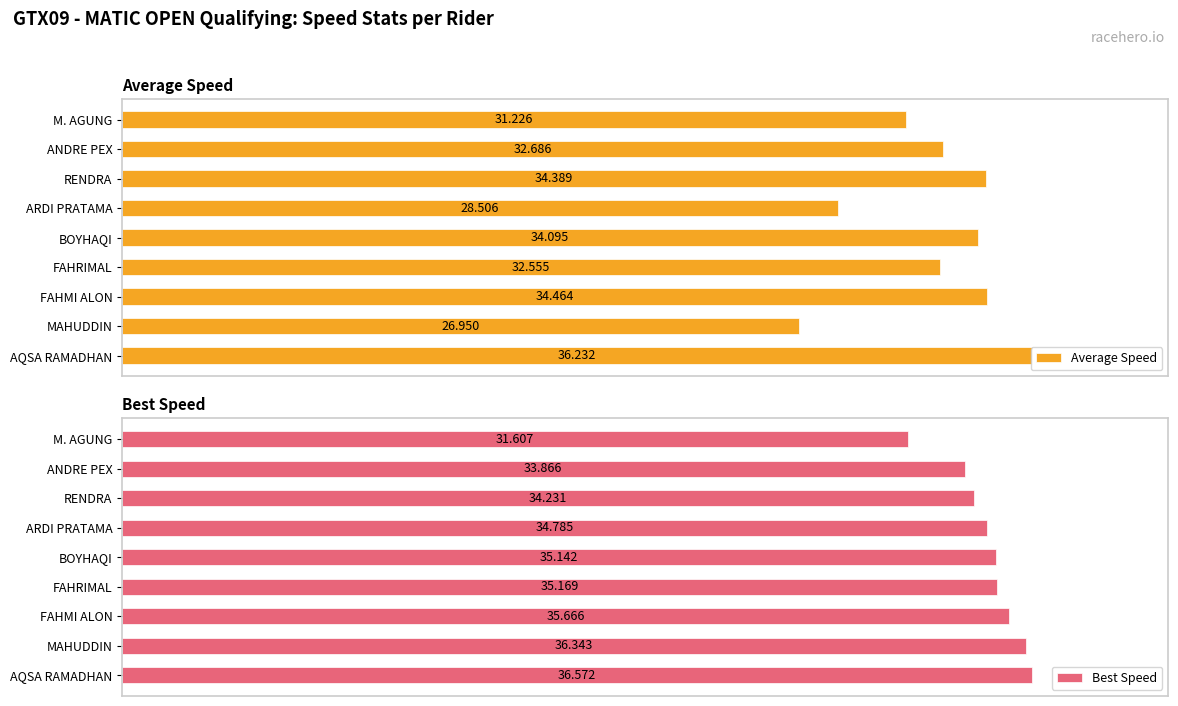

Which series has the largest range (max minus min)?

Average Speed